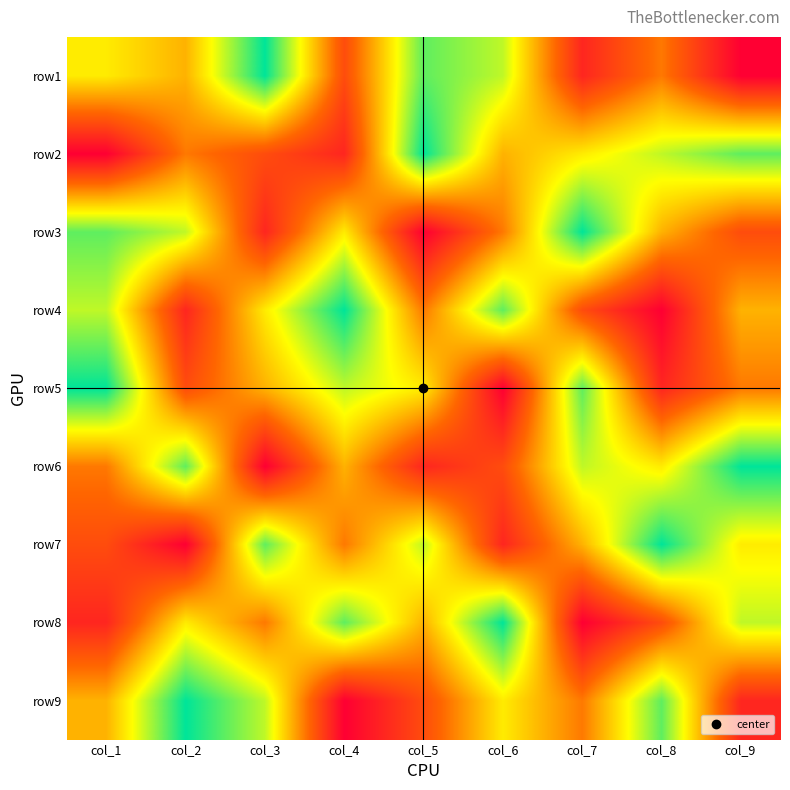

Reading left to right, extract all data points from this chart.

row1: col_1=6	col_2=5	col_3=9	col_4=3	col_5=8	col_6=7	col_7=2	col_8=4	col_9=1
row2: col_1=1	col_2=4	col_3=3	col_4=2	col_5=9	col_6=5	col_7=6	col_8=7	col_9=8
row3: col_1=8	col_2=7	col_3=2	col_4=6	col_5=1	col_6=4	col_7=9	col_8=5	col_9=3
row4: col_1=7	col_2=2	col_3=6	col_4=9	col_5=4	col_6=8	col_7=3	col_8=1	col_9=5
row5: col_1=9	col_2=3	col_3=5	col_4=7	col_5=6	col_6=1	col_7=8	col_8=2	col_9=4
row6: col_1=4	col_2=8	col_3=1	col_4=5	col_5=2	col_6=3	col_7=7	col_8=6	col_9=9
row7: col_1=3	col_2=1	col_3=8	col_4=4	col_5=7	col_6=2	col_7=5	col_8=9	col_9=6
row8: col_1=2	col_2=6	col_3=4	col_4=8	col_5=5	col_6=9	col_7=1	col_8=3	col_9=7
row9: col_1=5	col_2=9	col_3=7	col_4=1	col_5=3	col_6=6	col_7=4	col_8=8	col_9=2